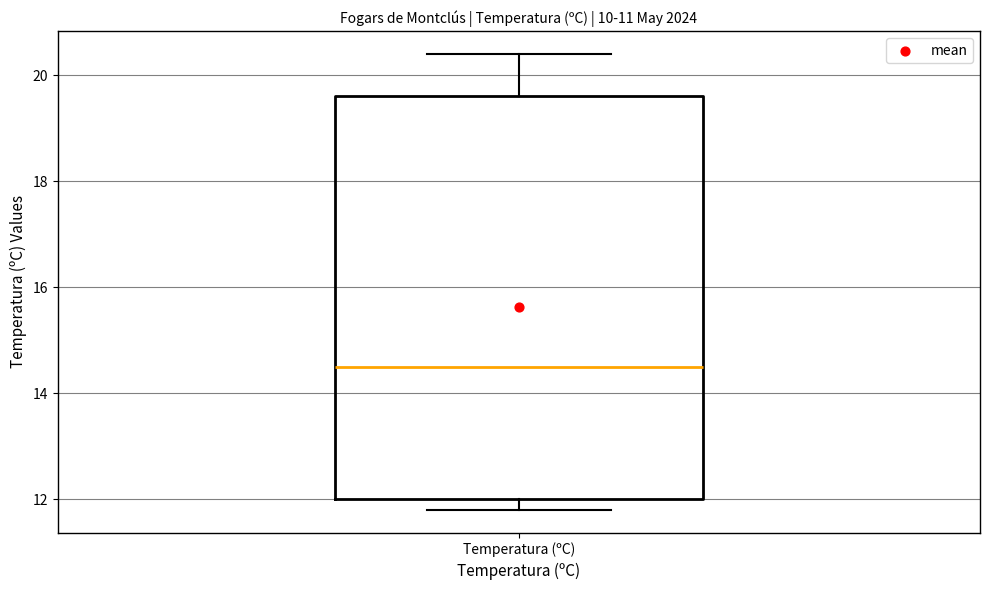

Transcribe this box plot: give where the median line is, the range the box spans, and where the two whiskers end, as read against the y-axis. The values are not printed on the chart, so give them approximately, as read against the axis.

median 14.6, box 12.0 to 19.6, whiskers 11.8 to 20.4